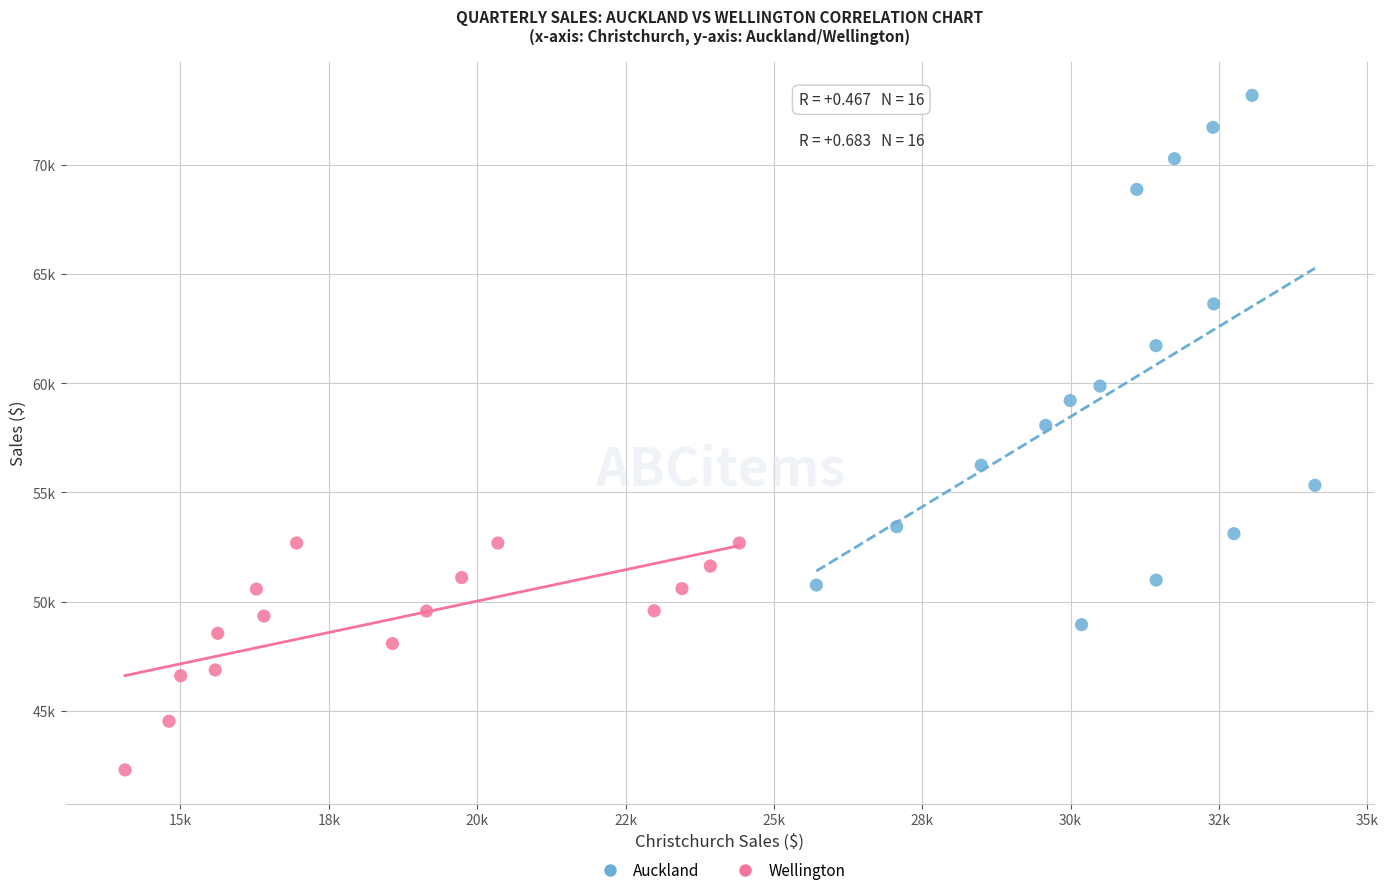

What are all the series names shown in the legend?

Auckland, Wellington